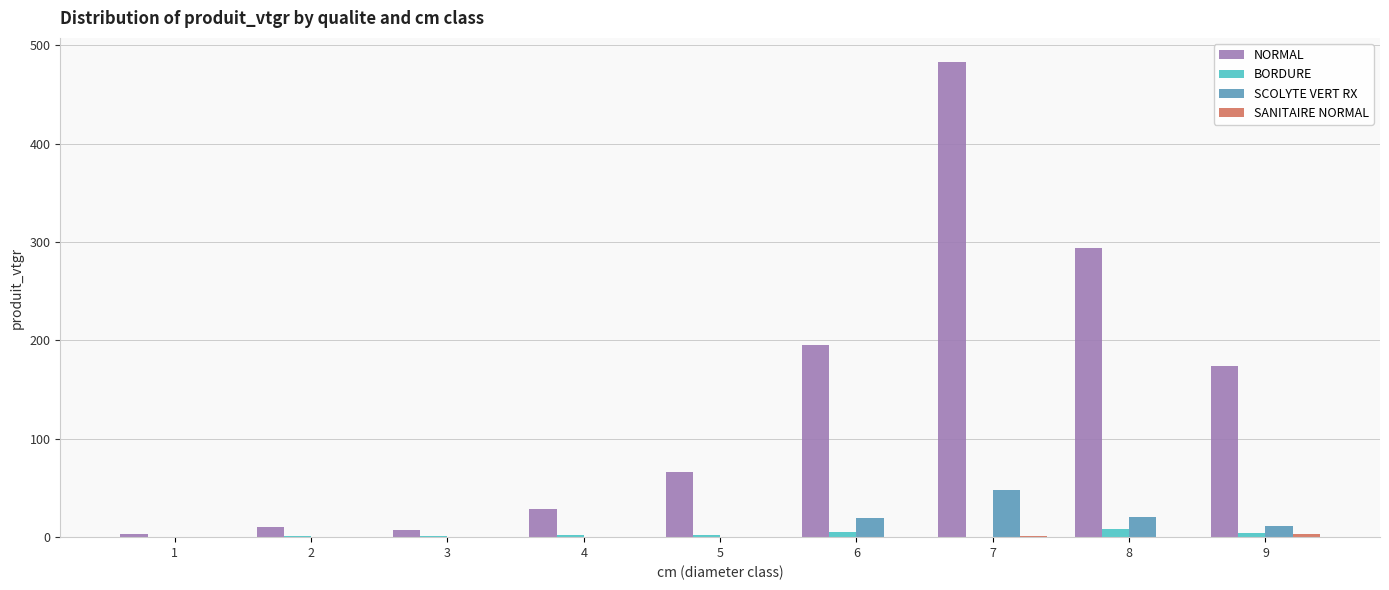

Is it true that SCOLYTE VERT RX equals -31.3 at 2?

False